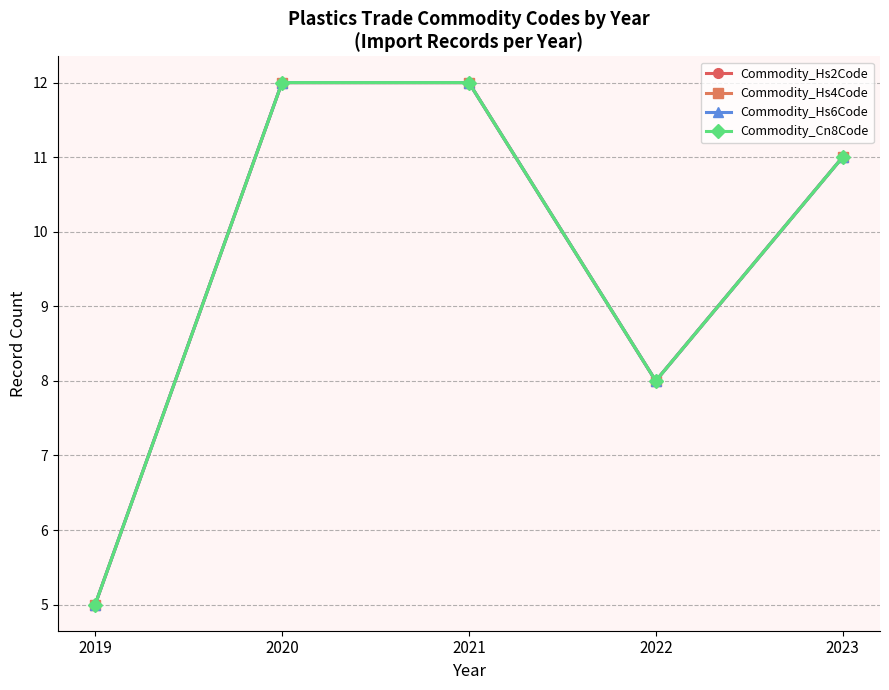

What is the minimum value for Commodity_Hs4Code?

5